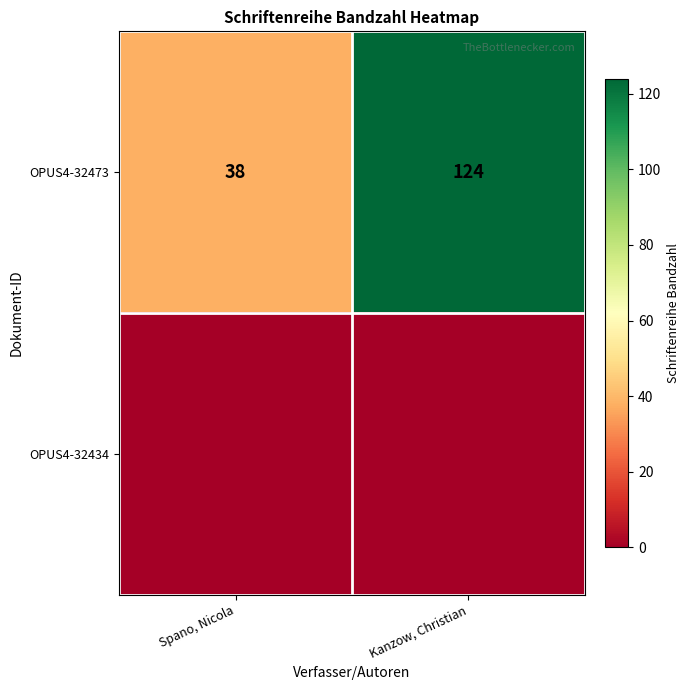

Is it true that OPUS4-32473 equals 38 at Spano, Nicola?

True